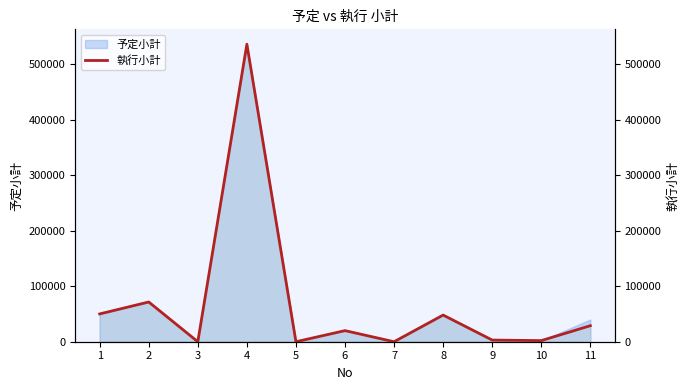

Which label corresponds to the largest value in the chart?

4